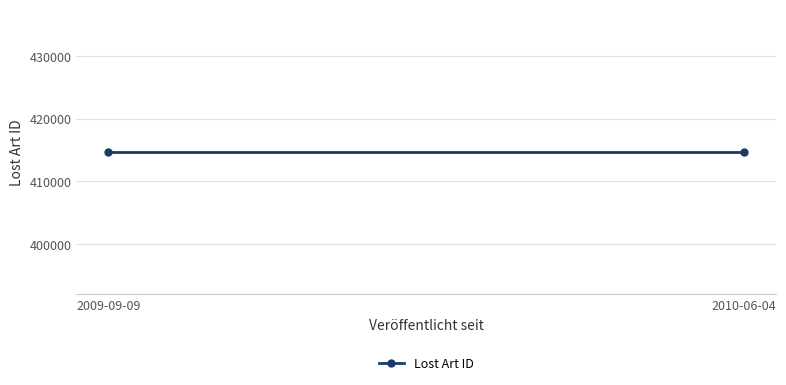

How many distinct data groups are displayed?

1